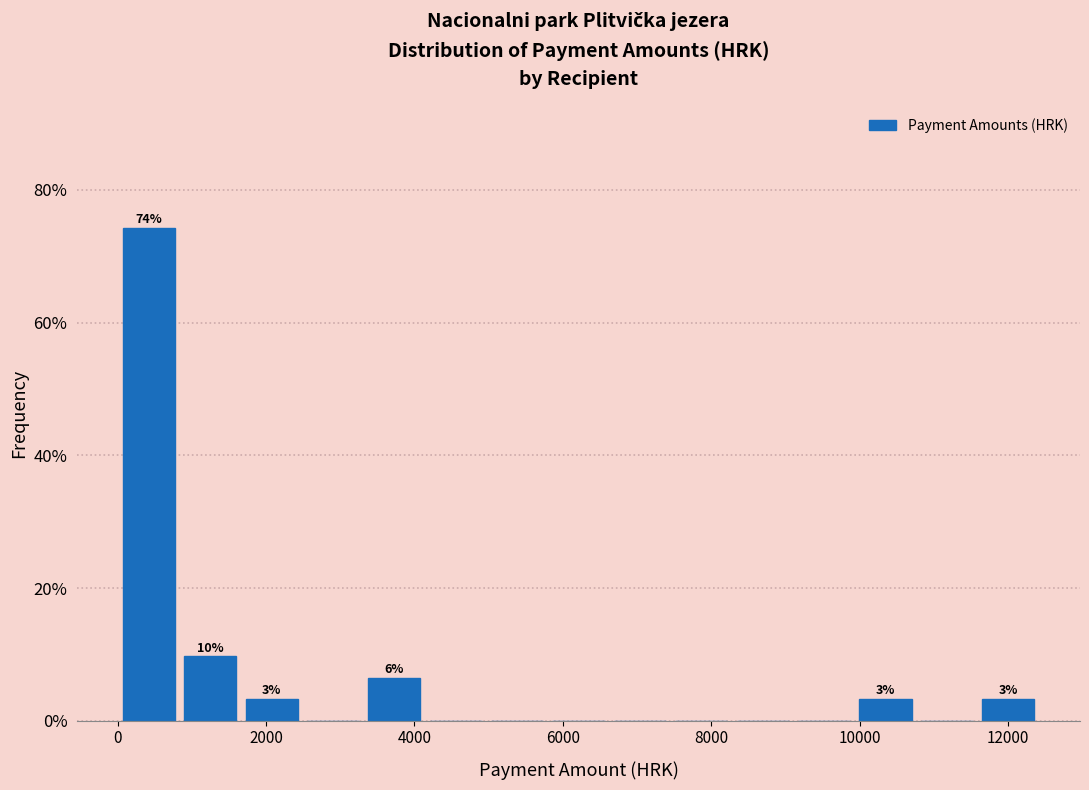

Over which range of the x-axis is the bar tallest?

0 to 800